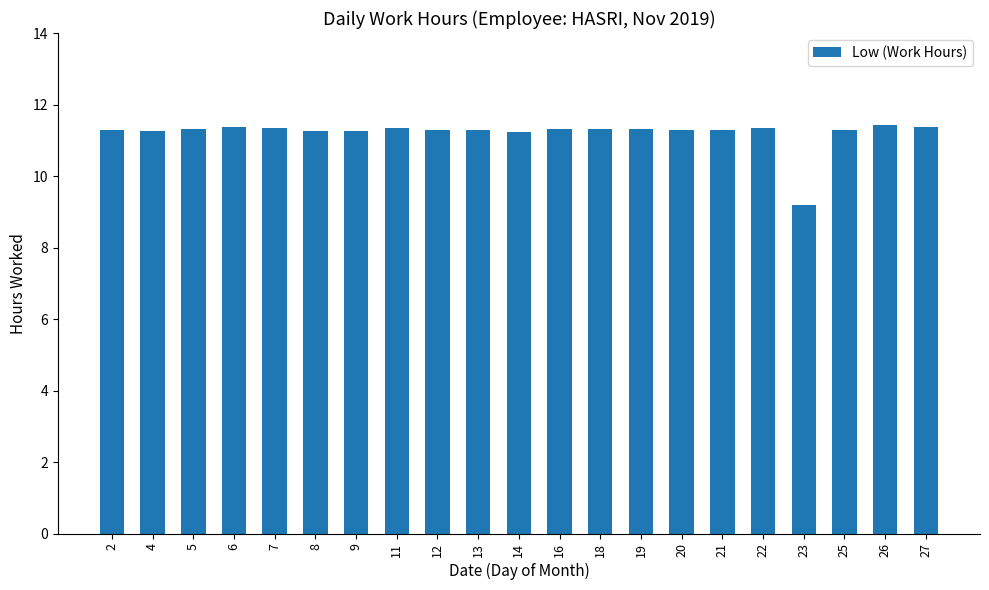

What is the value of the 9th bar from the left?

11.3